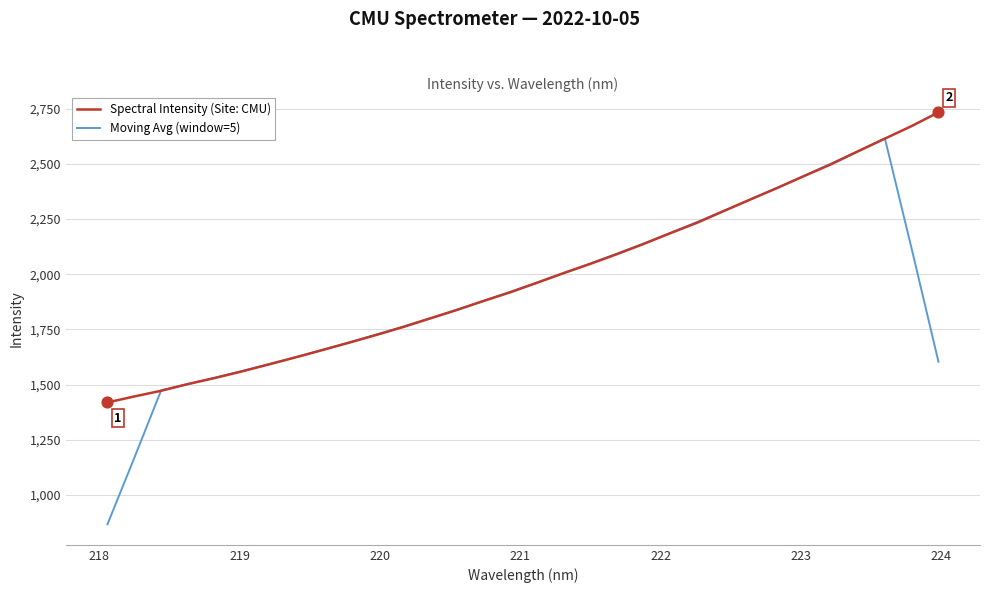

What is the highest value of the Moving Avg (window=5) series?

2614.5